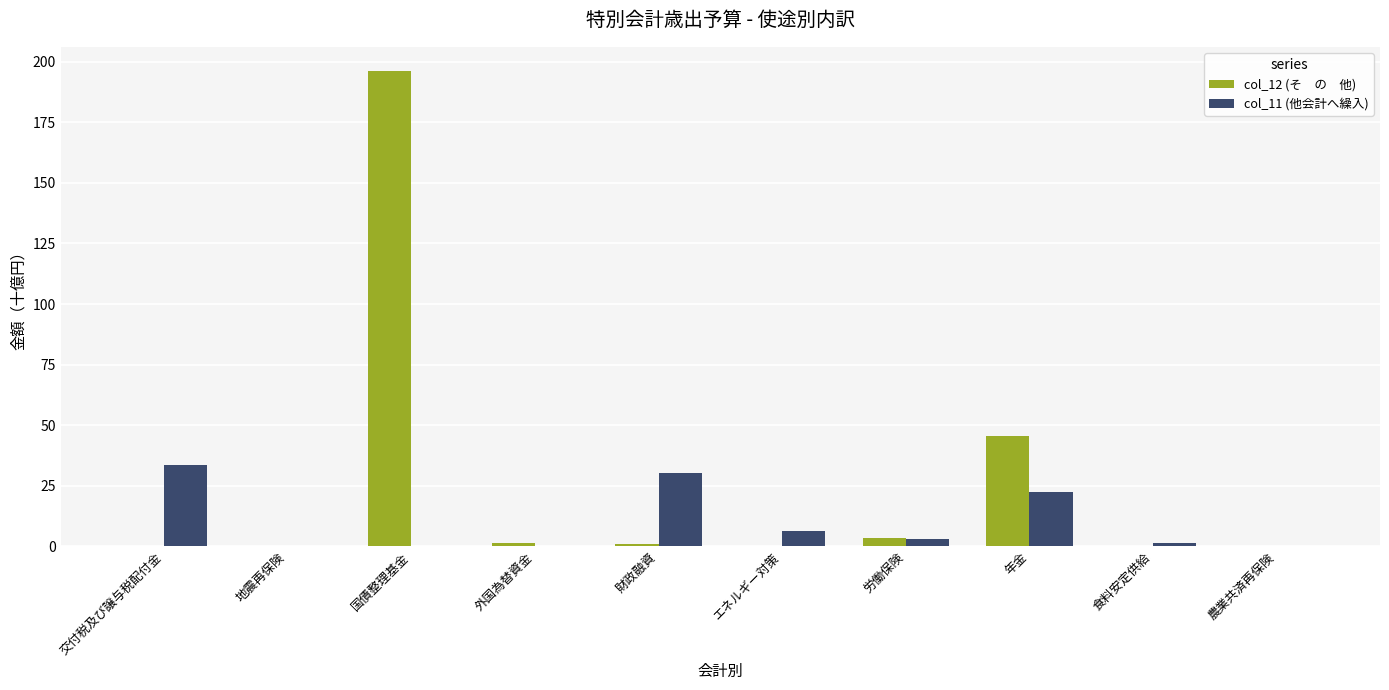

At which category is the sum across all series the highest?

国債整理基金